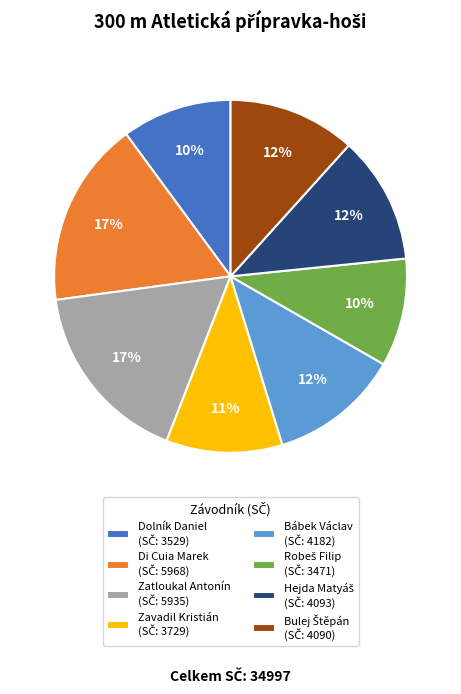

To the nearest percent, what is the average slice percentage?

12%